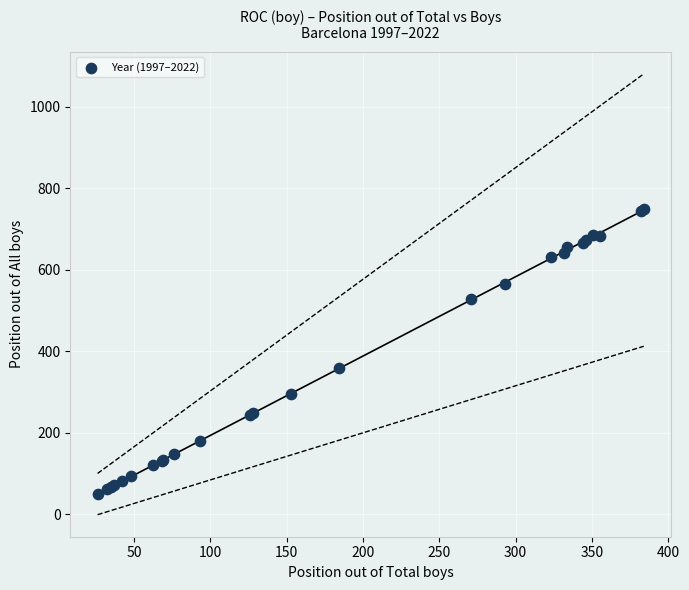

What Y value in the scatter plot is closest to 398?

359